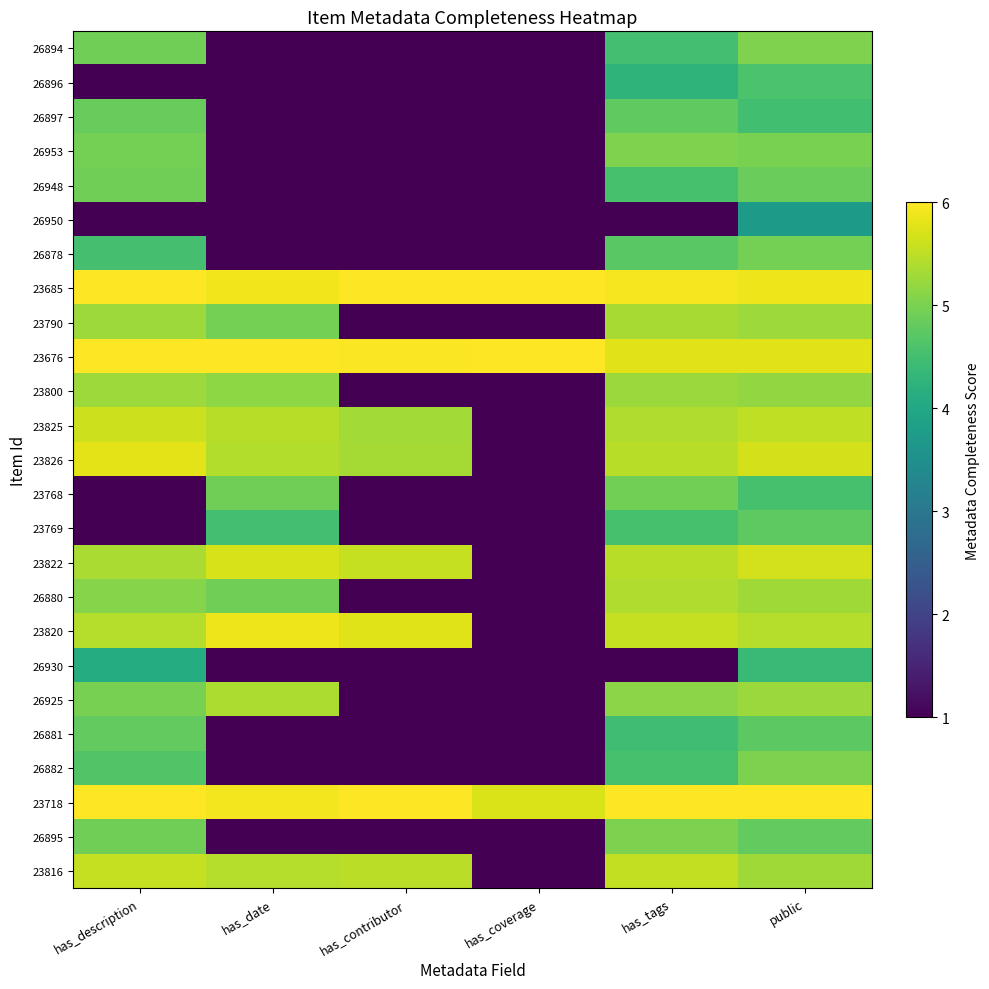

Reading left to right, extract all data points from this chart.

26894: has_description=4.9	has_date=1.0	has_contributor=1.0	has_coverage=1.0	has_tags=4.5	public=5.0
26896: has_description=1.0	has_date=1.0	has_contributor=1.0	has_coverage=1.0	has_tags=4.3	public=4.6
26897: has_description=4.8	has_date=1.0	has_contributor=1.0	has_coverage=1.0	has_tags=4.8	public=4.5
26953: has_description=4.9	has_date=1.0	has_contributor=1.0	has_coverage=1.0	has_tags=5.0	public=5.0
26948: has_description=4.9	has_date=1.0	has_contributor=1.0	has_coverage=1.0	has_tags=4.5	public=4.9
26950: has_description=1.0	has_date=1.0	has_contributor=1.0	has_coverage=1.0	has_tags=1.0	public=3.7
26878: has_description=4.5	has_date=1.0	has_contributor=1.0	has_coverage=1.0	has_tags=4.7	public=4.9
23685: has_description=6.0	has_date=5.9	has_contributor=6.0	has_coverage=6.0	has_tags=5.9	public=5.9
23790: has_description=5.3	has_date=5.0	has_contributor=1.0	has_coverage=1.0	has_tags=5.3	public=5.3
23676: has_description=6.0	has_date=6.0	has_contributor=6.0	has_coverage=6.0	has_tags=5.8	public=5.8
23800: has_description=5.3	has_date=5.1	has_contributor=1.0	has_coverage=1.0	has_tags=5.2	public=5.2
23825: has_description=5.6	has_date=5.5	has_contributor=5.3	has_coverage=1.0	has_tags=5.4	public=5.5
23826: has_description=5.8	has_date=5.4	has_contributor=5.3	has_coverage=1.0	has_tags=5.5	public=5.7
23768: has_description=1.0	has_date=4.9	has_contributor=1.0	has_coverage=1.0	has_tags=4.9	public=4.6
23769: has_description=1.0	has_date=4.5	has_contributor=1.0	has_coverage=1.0	has_tags=4.5	public=4.8
23822: has_description=5.4	has_date=5.7	has_contributor=5.6	has_coverage=1.0	has_tags=5.5	public=5.7
26880: has_description=5.1	has_date=4.9	has_contributor=1.0	has_coverage=1.0	has_tags=5.4	public=5.3
23820: has_description=5.4	has_date=5.9	has_contributor=5.8	has_coverage=1.0	has_tags=5.6	public=5.4
26930: has_description=4.1	has_date=1.0	has_contributor=1.0	has_coverage=1.0	has_tags=1.0	public=4.4
26925: has_description=5.0	has_date=5.4	has_contributor=1.0	has_coverage=1.0	has_tags=5.1	public=5.2
26881: has_description=4.8	has_date=1.0	has_contributor=1.0	has_coverage=1.0	has_tags=4.5	public=4.7
26882: has_description=4.6	has_date=1.0	has_contributor=1.0	has_coverage=1.0	has_tags=4.6	public=5.0
23718: has_description=6.0	has_date=5.9	has_contributor=6.0	has_coverage=5.7	has_tags=6.0	public=6.0
26895: has_description=4.9	has_date=1.0	has_contributor=1.0	has_coverage=1.0	has_tags=5.0	public=4.8
23816: has_description=5.6	has_date=5.4	has_contributor=5.5	has_coverage=1.0	has_tags=5.5	public=5.3